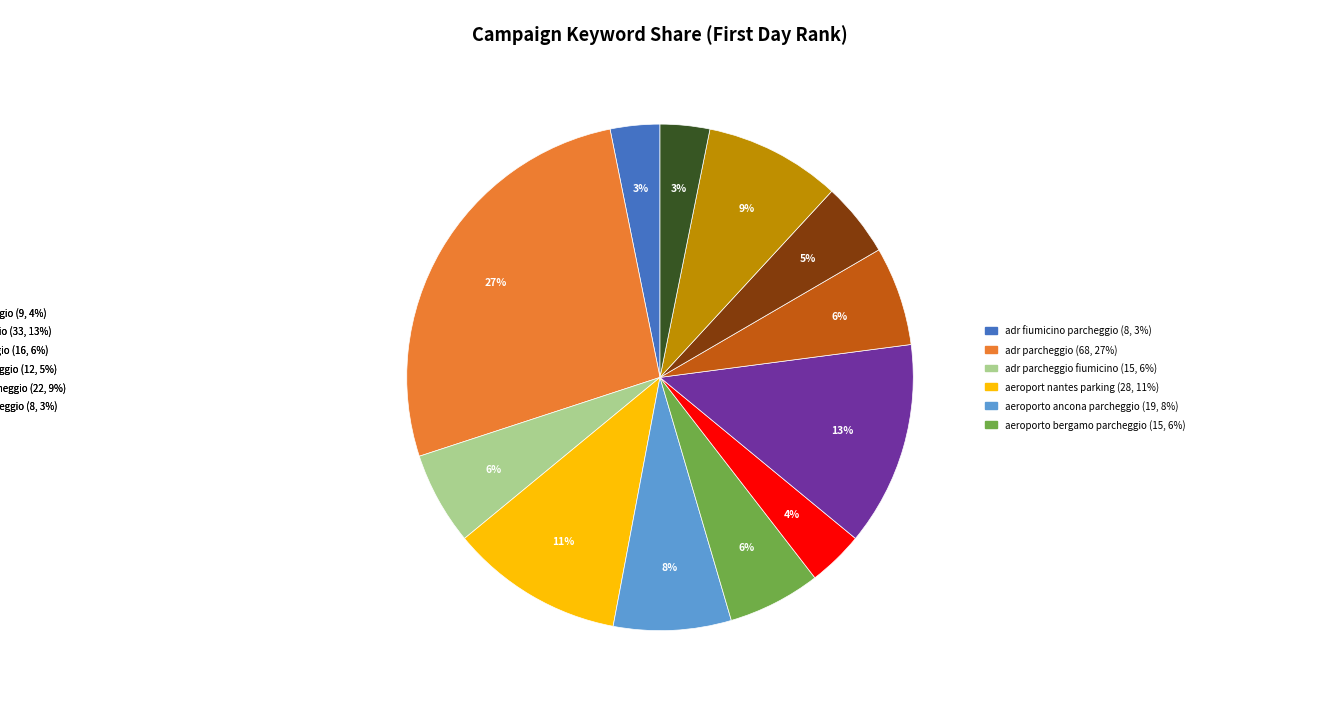

Does any single category account for the majority?

No